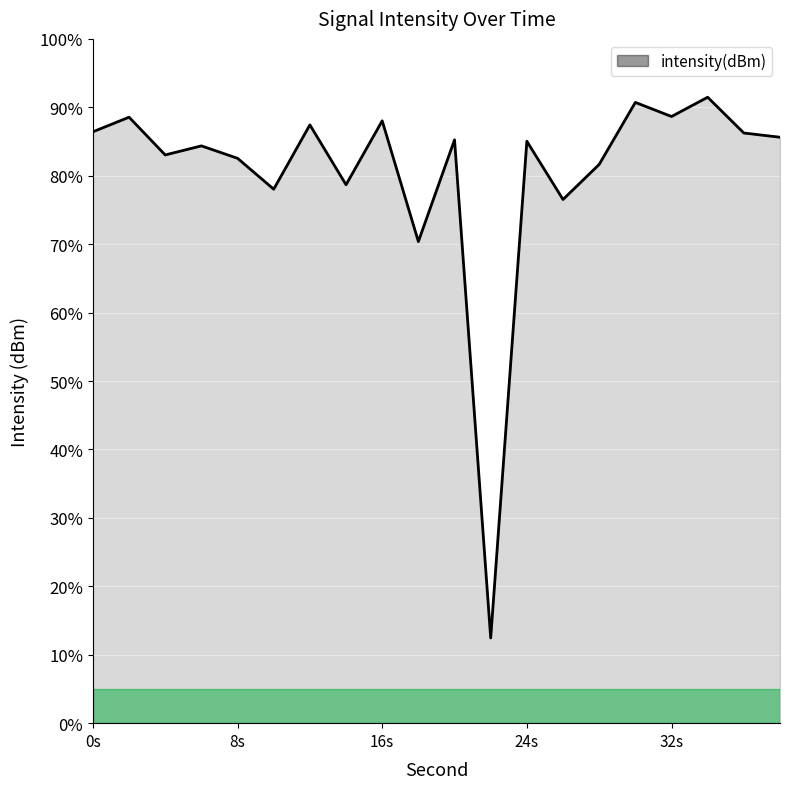

What is the maximum value shown in the chart?

91.5